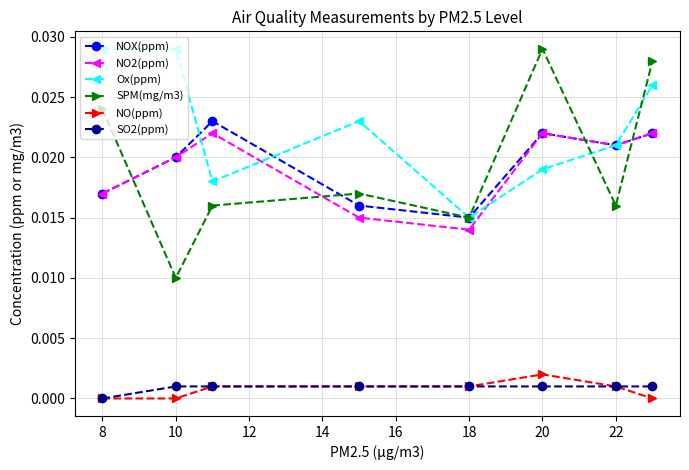

Which series has the largest range (max minus min)?

SPM(mg/m3)